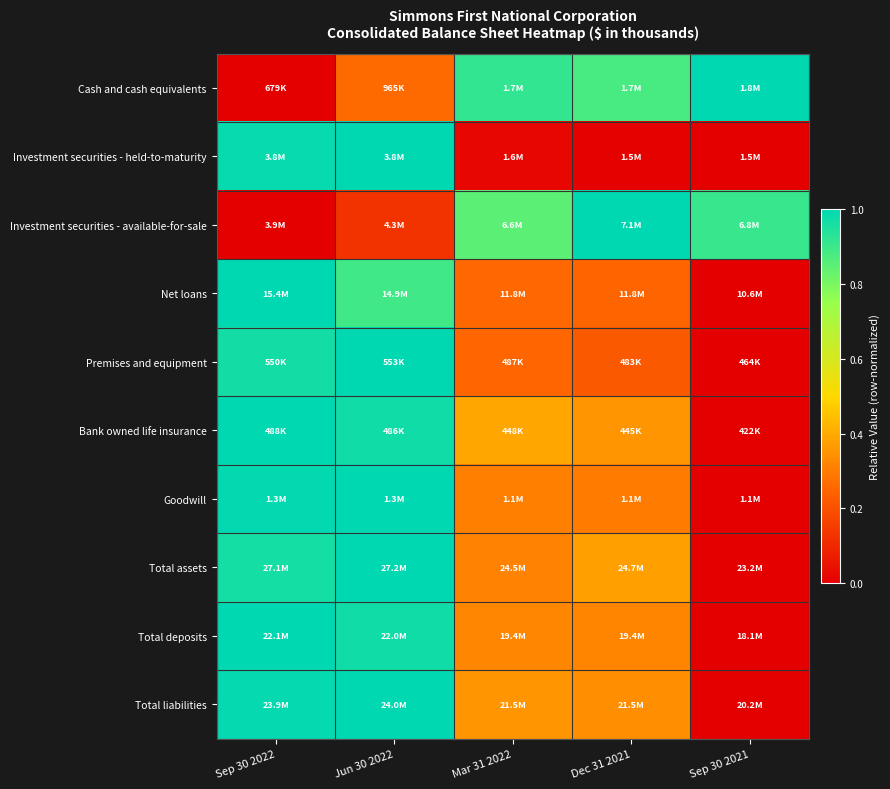

How many distinct data groups are displayed?

10